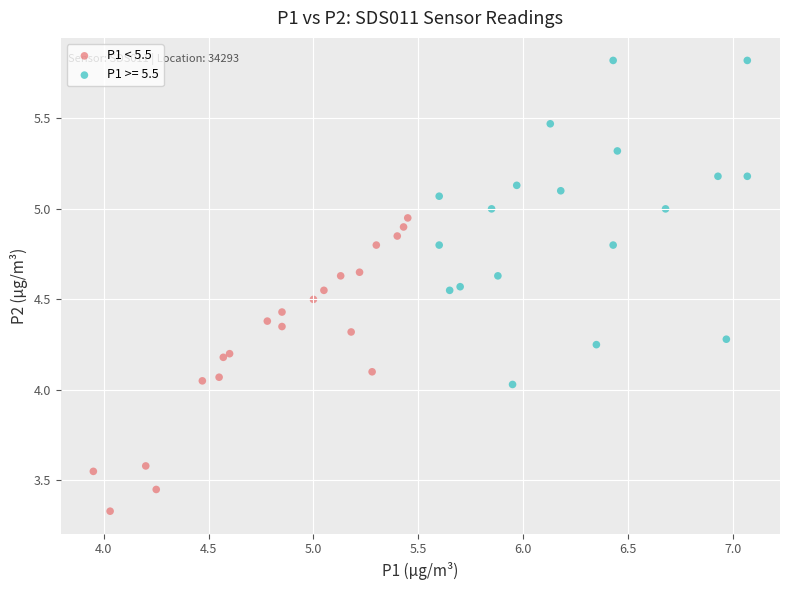

Which series has the widest spread of Y values?

P1 >= 5.5